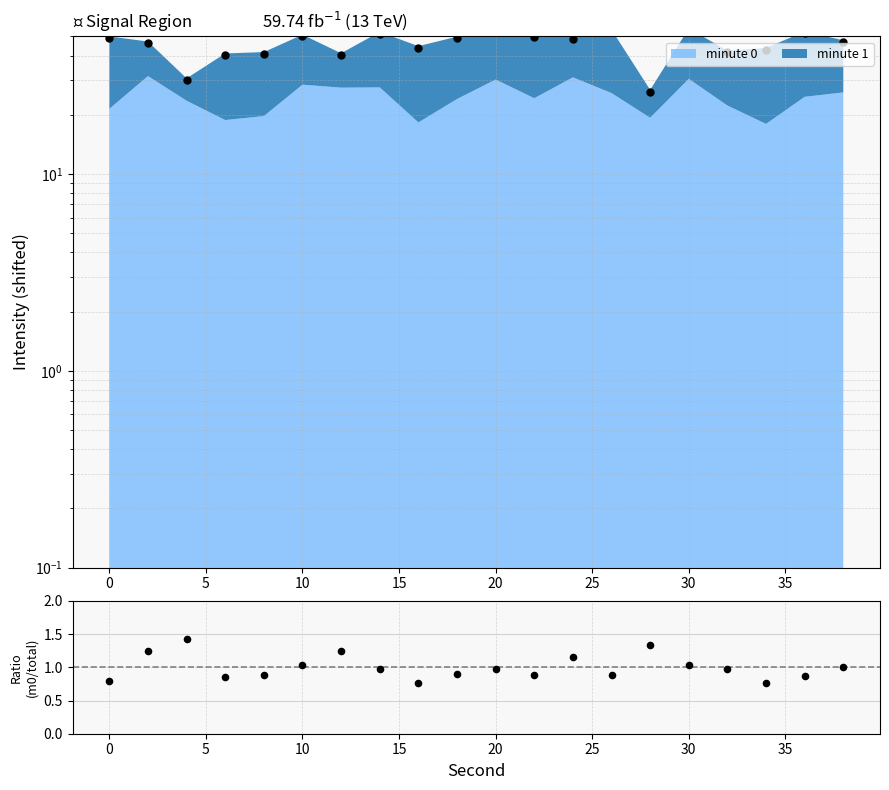

Is the value of minute 0 / total at 20 greater than the value of MET at 35?

No